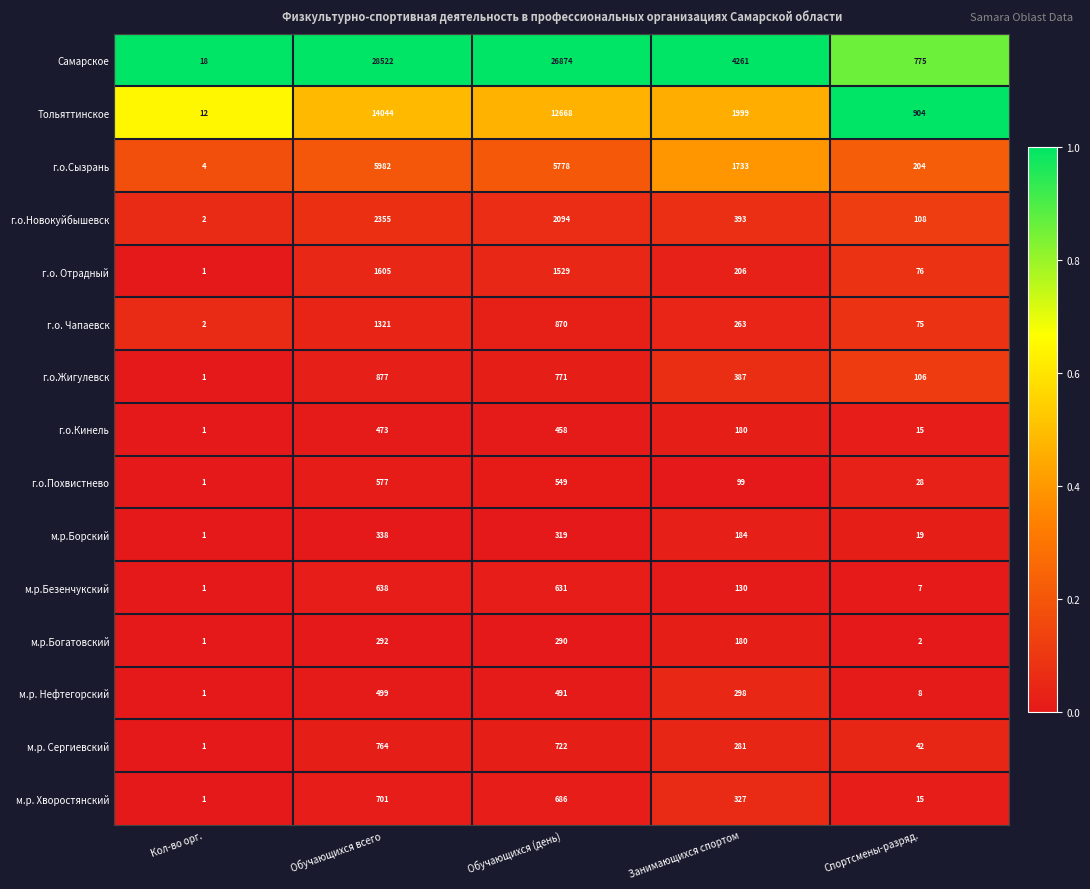

List the series in order of their peak value, highest first.

Самарское, Тольяттинское, г.о.Сызрань, г.о.Новокуйбышевск, г.о. Отрадный, г.о. Чапаевск, г.о.Жигулевск, м.р. Сергиевский, м.р. Хворостянский, м.р.Безенчукский, г.о.Похвистнево, м.р. Нефтегорский, г.о.Кинель, м.р.Борский, м.р.Богатовский